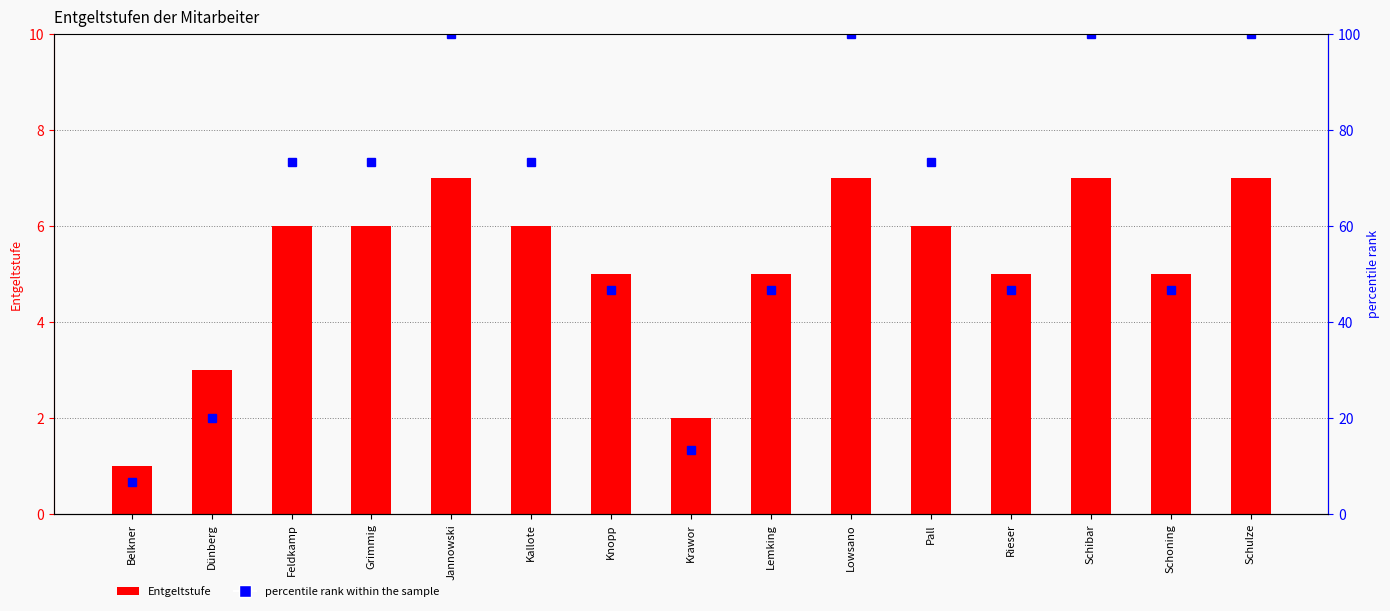

What is the sum of all Entgeltstufe values?

78.0